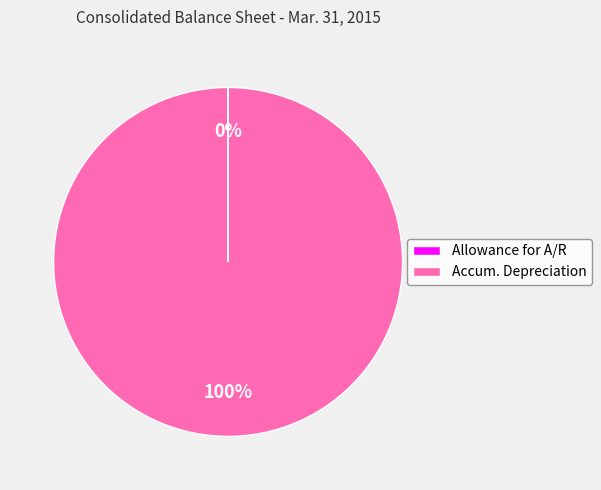

Does Accum. Depreciation account for over 50% of the chart?

Yes